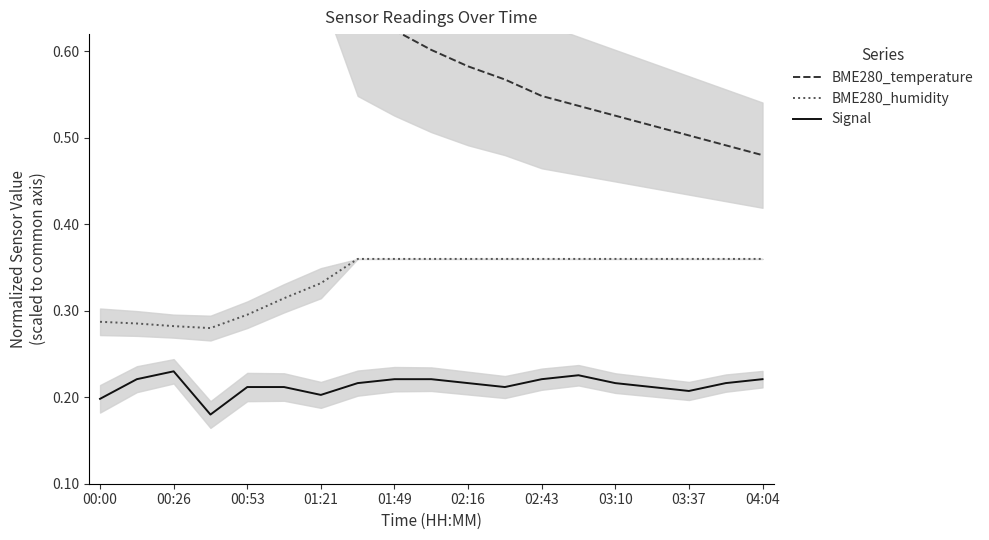

Does the chart have visible grid lines?

No